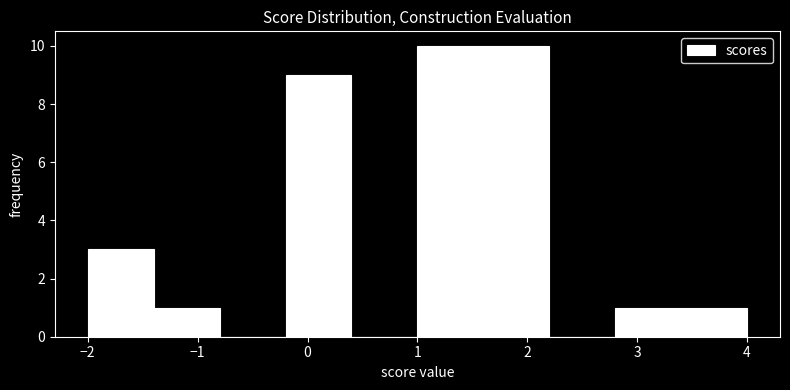

Reading left to right, transcribe this chart: for each bar, give the range it covers on the x-axis and its height. The values are not printed on the chart, so give them approximately, as read against the axis.

-2.0 to -1.4: 3
-1.4 to -0.8: 1
-0.8 to -0.2: 0
-0.2 to 0.4: 9
0.4 to 1.0: 0
1.0 to 1.6: 10
1.6 to 2.2: 10
2.2 to 2.8: 0
2.8 to 3.4: 1
3.4 to 4.0: 1